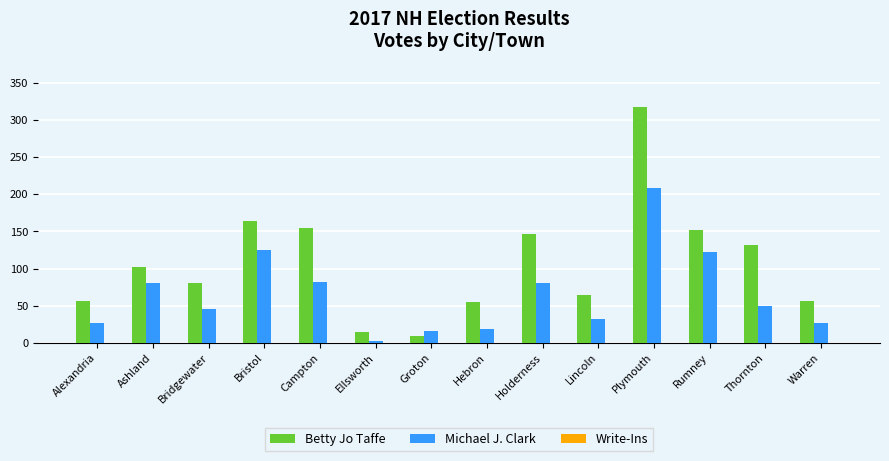

Between Ashland and Campton, which series saw the biggest shift?

Betty Jo Taffe